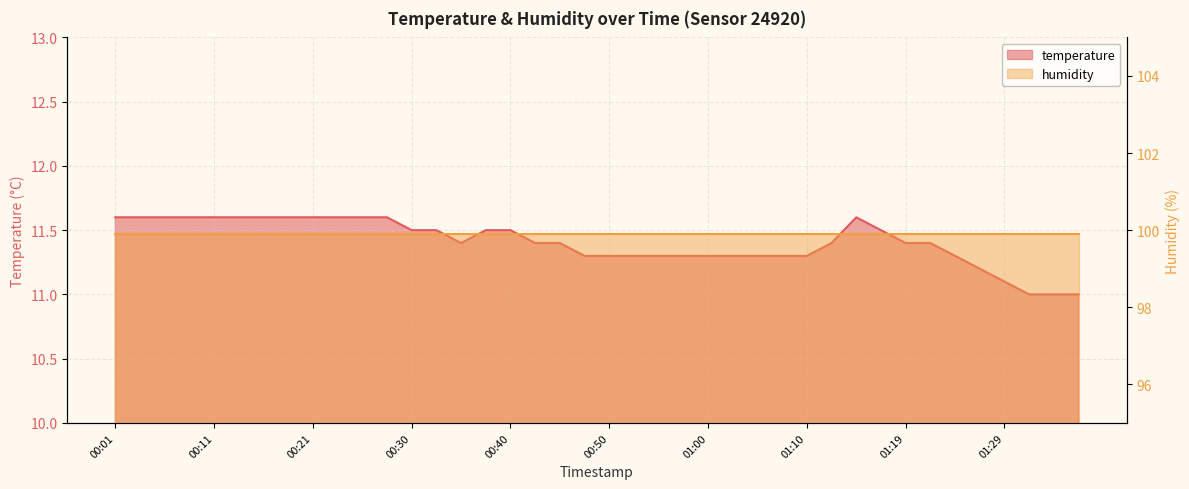

Reading left to right, transcribe all the data shown in this chart.

00:01=11.6	00:04=11.6	00:06=11.6	00:09=11.6	00:11=11.6	00:13=11.6	00:16=11.6	00:18=11.6	00:21=11.6	00:23=11.6	00:26=11.6	00:28=11.6	00:30=11.5	00:33=11.5	00:35=11.4	00:38=11.5	00:40=11.5	00:43=11.4	00:45=11.4	00:47=11.3	00:50=11.3	00:52=11.3	00:55=11.3	00:57=11.3	01:00=11.3	01:02=11.3	01:04=11.3	01:07=11.3	01:10=11.3	01:12=11.4	01:14=11.6	01:17=11.5	01:19=11.4	01:22=11.4	01:24=11.3	01:27=11.2	01:29=11.1	01:31=11.0	01:34=11.0	01:36=11.0